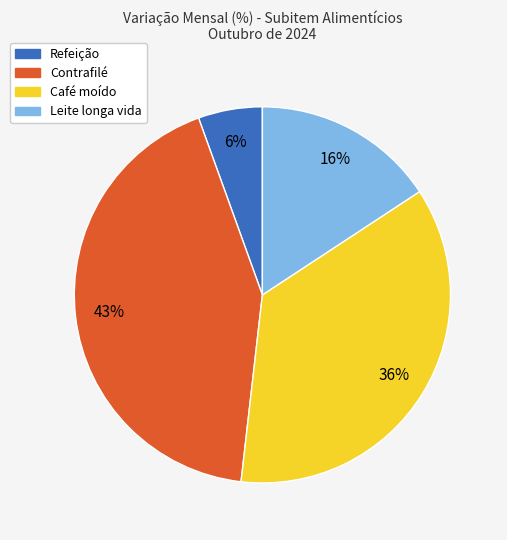

How many segments does this pie chart have?

4